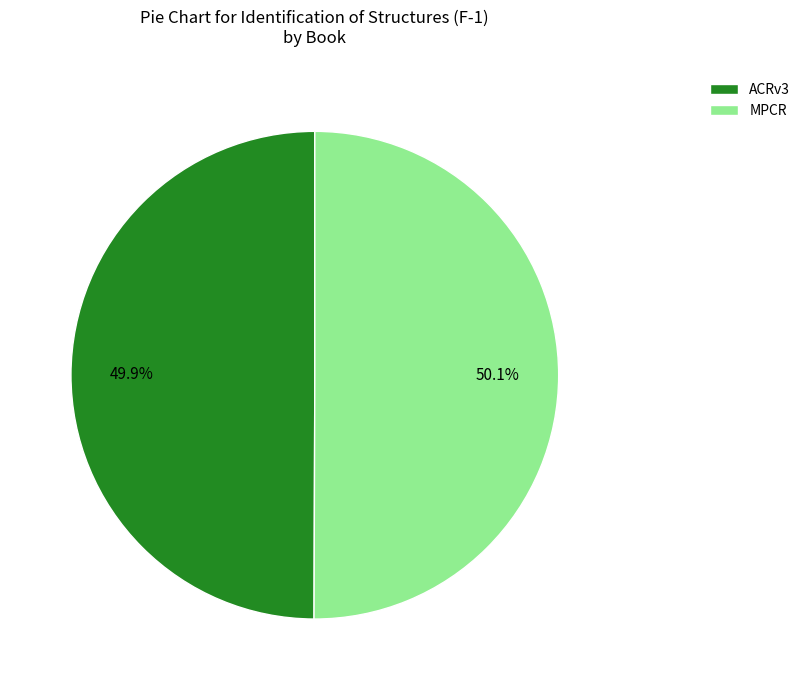

Combined, do MPCR and ACRv3 account for over 50%?

Yes